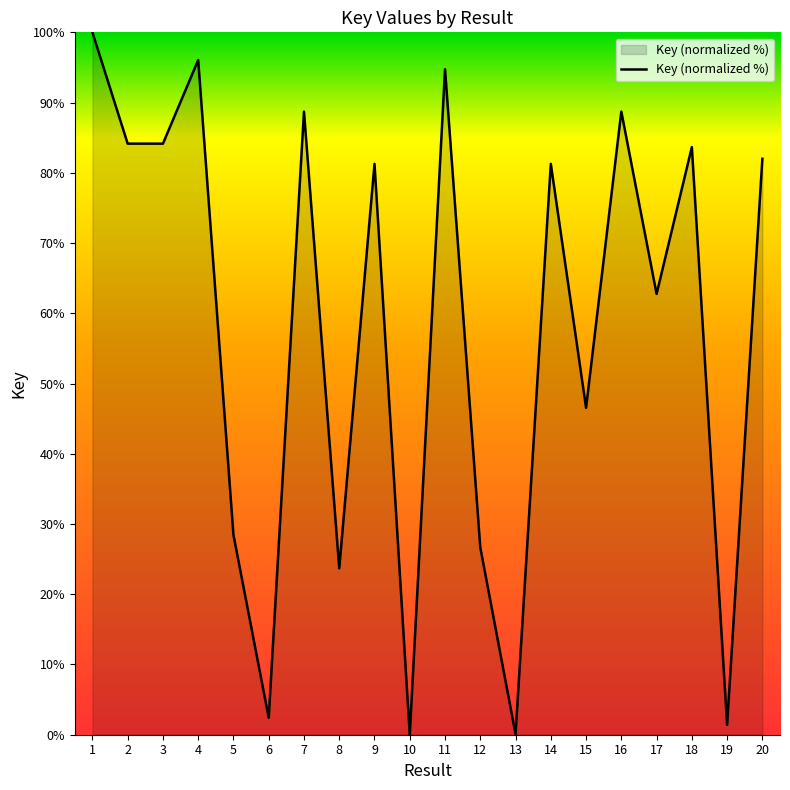

How many interior local peaks (higher than both neighbors) does the data have?

7